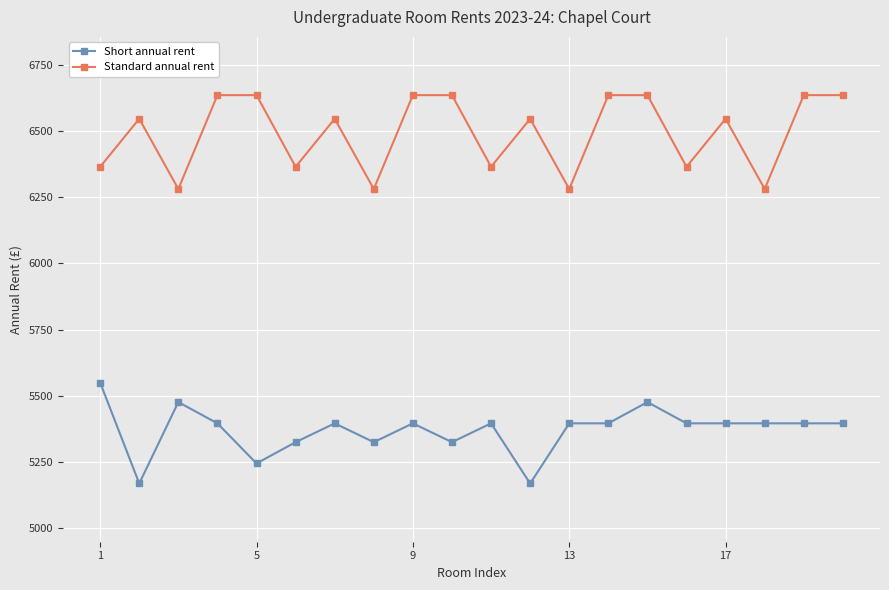

True or false: Short annual rent has more than 1 interior local peaks.

True